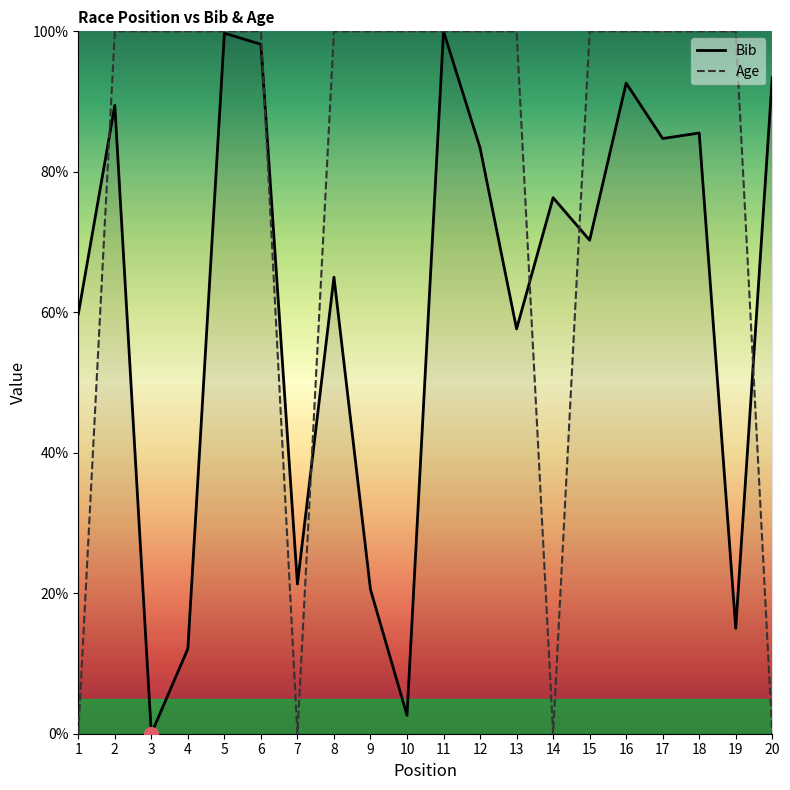

Which category has the highest value in the Bib series?

11